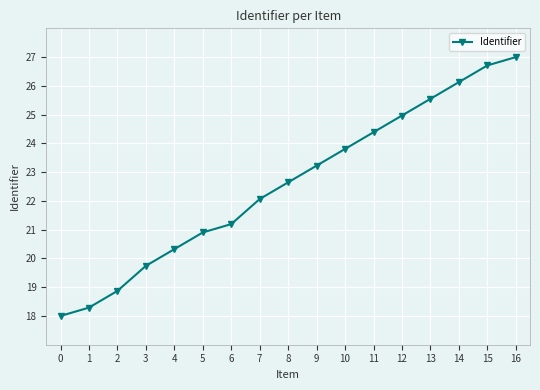

What is the smallest value displayed?

18.0